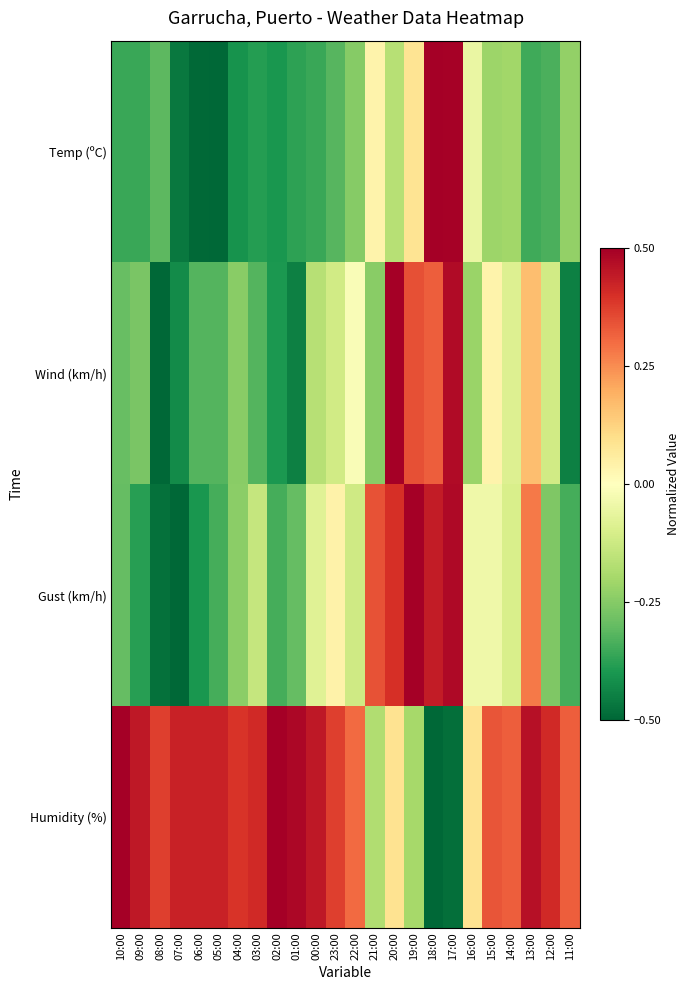

Reading left to right, transcribe all the data shown in this chart.

Temp (ºC): 10:00=-0.4	09:00=-0.4	08:00=-0.3	07:00=-0.5	06:00=-0.5	05:00=-0.5	04:00=-0.4	03:00=-0.4	02:00=-0.4	01:00=-0.4	00:00=-0.4	23:00=-0.3	22:00=-0.2	21:00=0.0	20:00=-0.2	19:00=0.1	18:00=0.5	17:00=0.5	16:00=-0.1	15:00=-0.2	14:00=-0.2	13:00=-0.3	12:00=-0.3	11:00=-0.2
Wind (km/h): 10:00=-0.3	09:00=-0.3	08:00=-0.5	07:00=-0.4	06:00=-0.3	05:00=-0.3	04:00=-0.2	03:00=-0.3	02:00=-0.4	01:00=-0.4	00:00=-0.2	23:00=-0.1	22:00=-0.0	21:00=-0.2	20:00=0.5	19:00=0.3	18:00=0.3	17:00=0.5	16:00=-0.2	15:00=0.0	14:00=-0.1	13:00=0.2	12:00=-0.1	11:00=-0.4
Gust (km/h): 10:00=-0.3	09:00=-0.4	08:00=-0.5	07:00=-0.5	06:00=-0.4	05:00=-0.3	04:00=-0.2	03:00=-0.1	02:00=-0.3	01:00=-0.3	00:00=-0.1	23:00=0.0	22:00=-0.1	21:00=0.3	20:00=0.4	19:00=0.5	18:00=0.4	17:00=0.5	16:00=-0.0	15:00=-0.0	14:00=-0.1	13:00=0.3	12:00=-0.3	11:00=-0.3
Humidity (%): 10:00=0.5	09:00=0.4	08:00=0.4	07:00=0.4	06:00=0.4	05:00=0.4	04:00=0.4	03:00=0.4	02:00=0.5	01:00=0.5	00:00=0.4	23:00=0.4	22:00=0.3	21:00=-0.2	20:00=0.1	19:00=-0.2	18:00=-0.5	17:00=-0.5	16:00=0.1	15:00=0.3	14:00=0.3	13:00=0.5	12:00=0.4	11:00=0.3